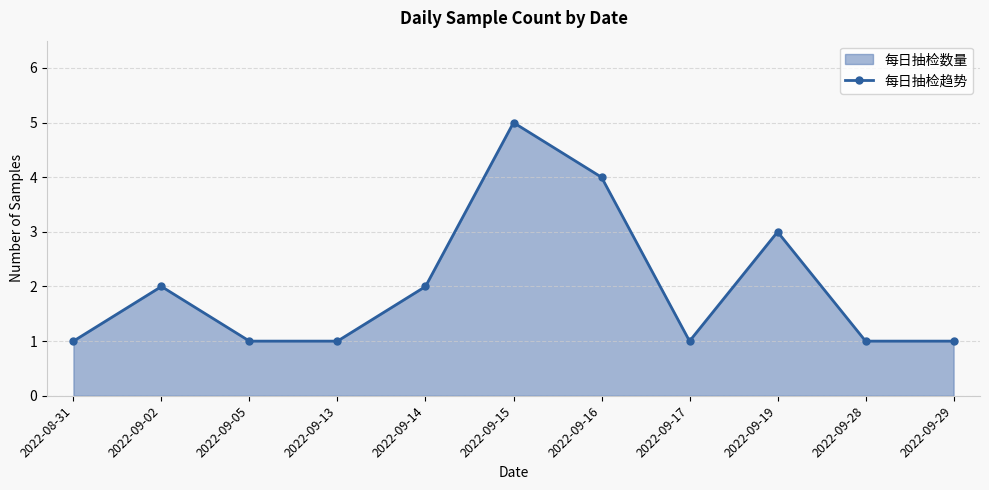

What position from the left is 2022-09-28?

10